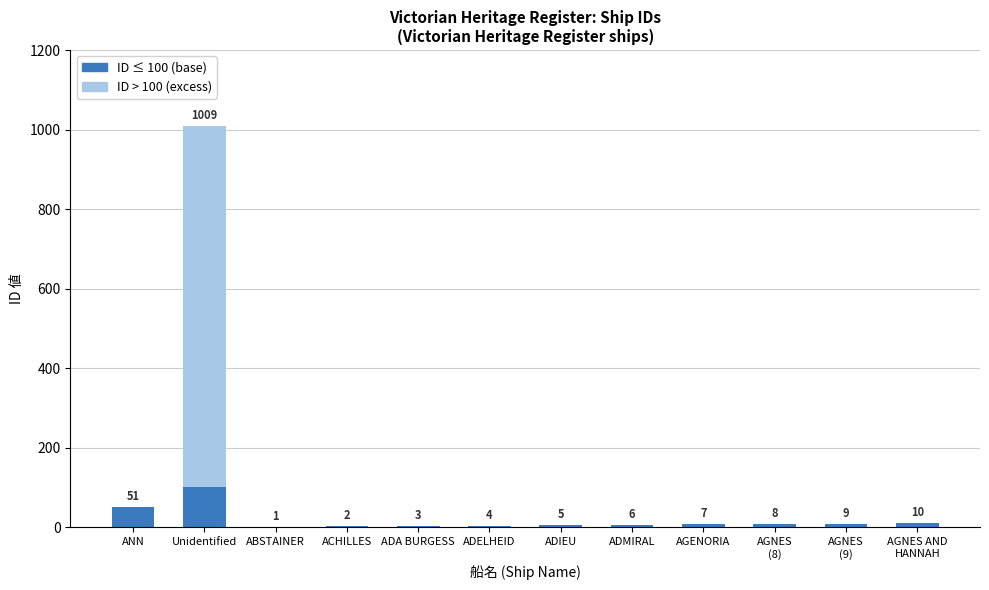

At which label does ID ≤ 100 (base) first exceed 7?

ANN